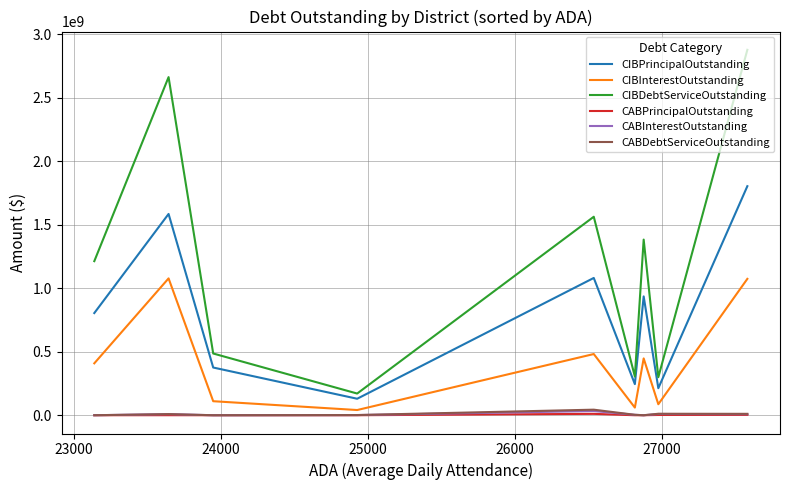

The CIBPrincipalOutstanding series shows 551968229.9 at 7. True or false?

False